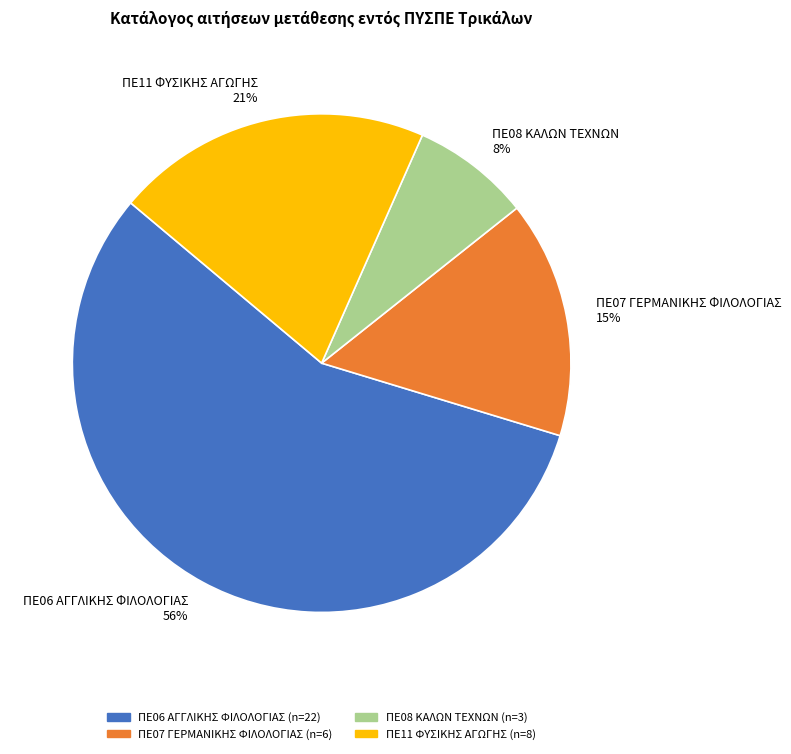

Which slice is the largest?

ΠΕ06 ΑΓΓΛΙΚΗΣ ΦΙΛΟΛΟΓΙΑΣ